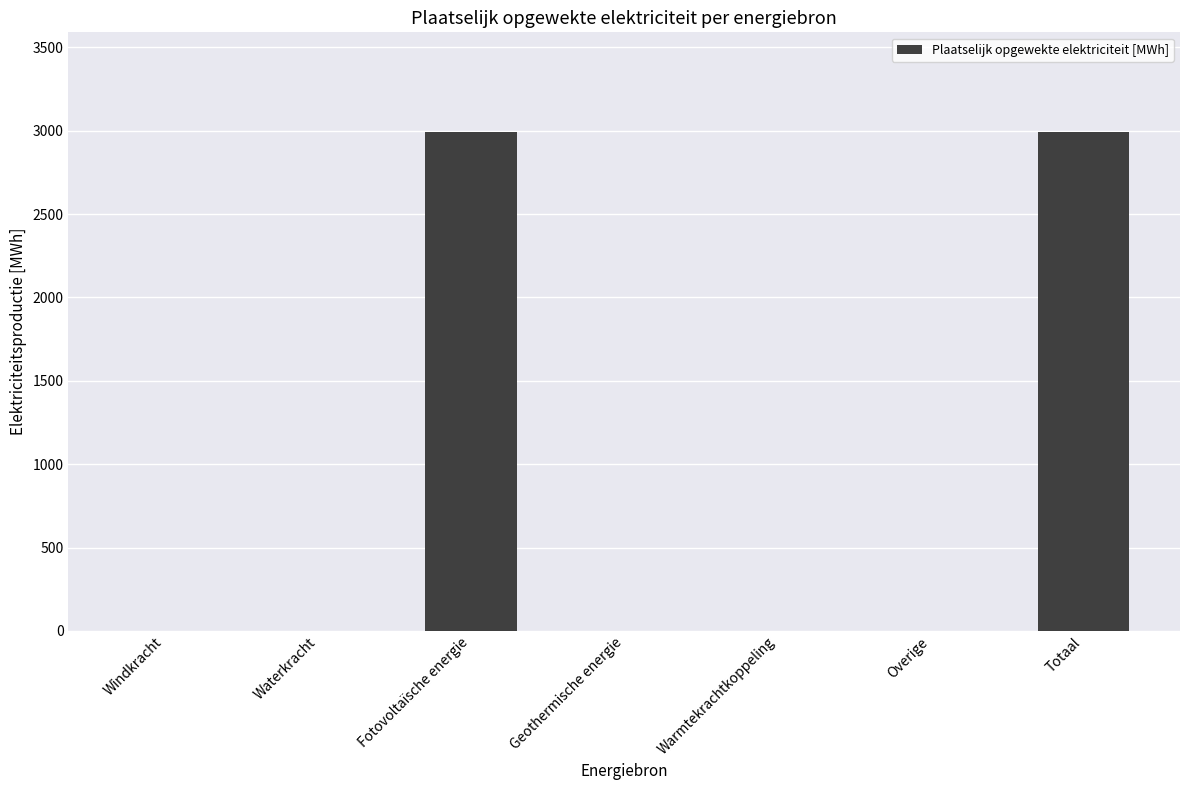

Reading left to right, extract all data points from this chart.

Windkracht=0.0	Waterkracht=0.0	Fotovoltaïsche energie=2991.3	Geothermische energie=0.0	Warmtekrachtkoppeling=0.0	Overige=0.0	Totaal=2991.3